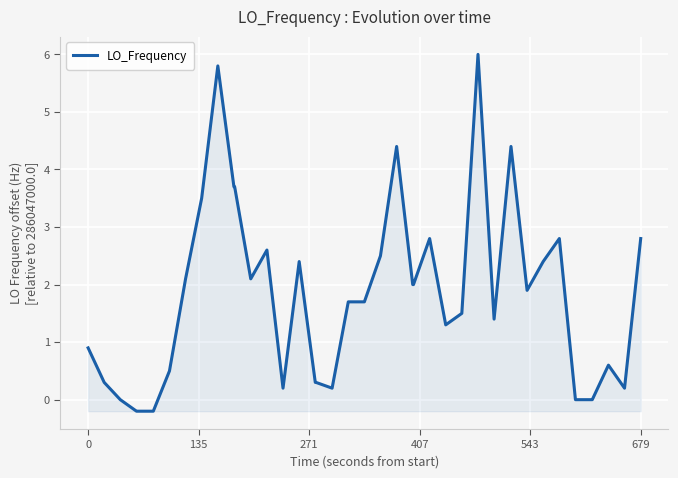

What is the difference between the maximum and minimum values?

6.2